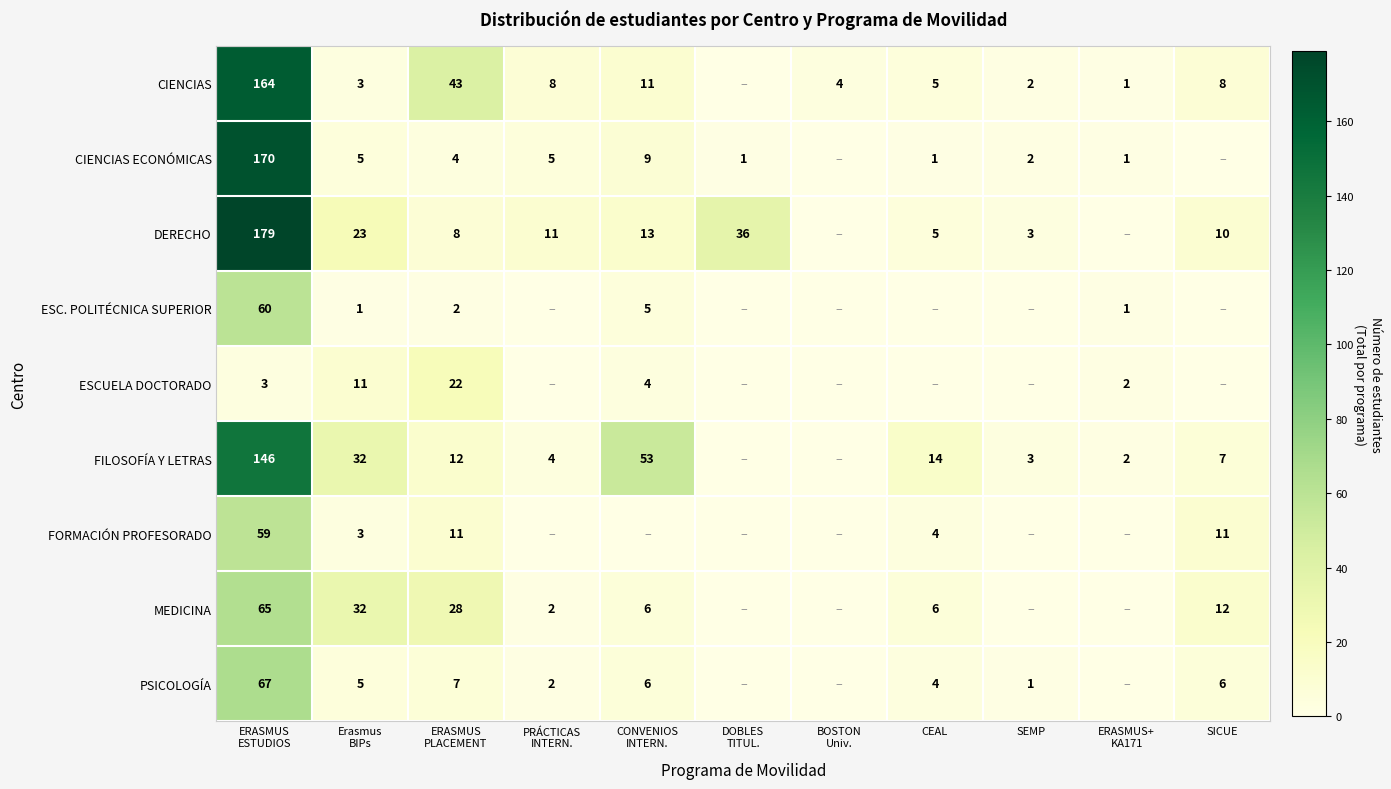

What is the difference between the second highest and second lowest values in the CIENCIAS ECONÓMICAS series?

9